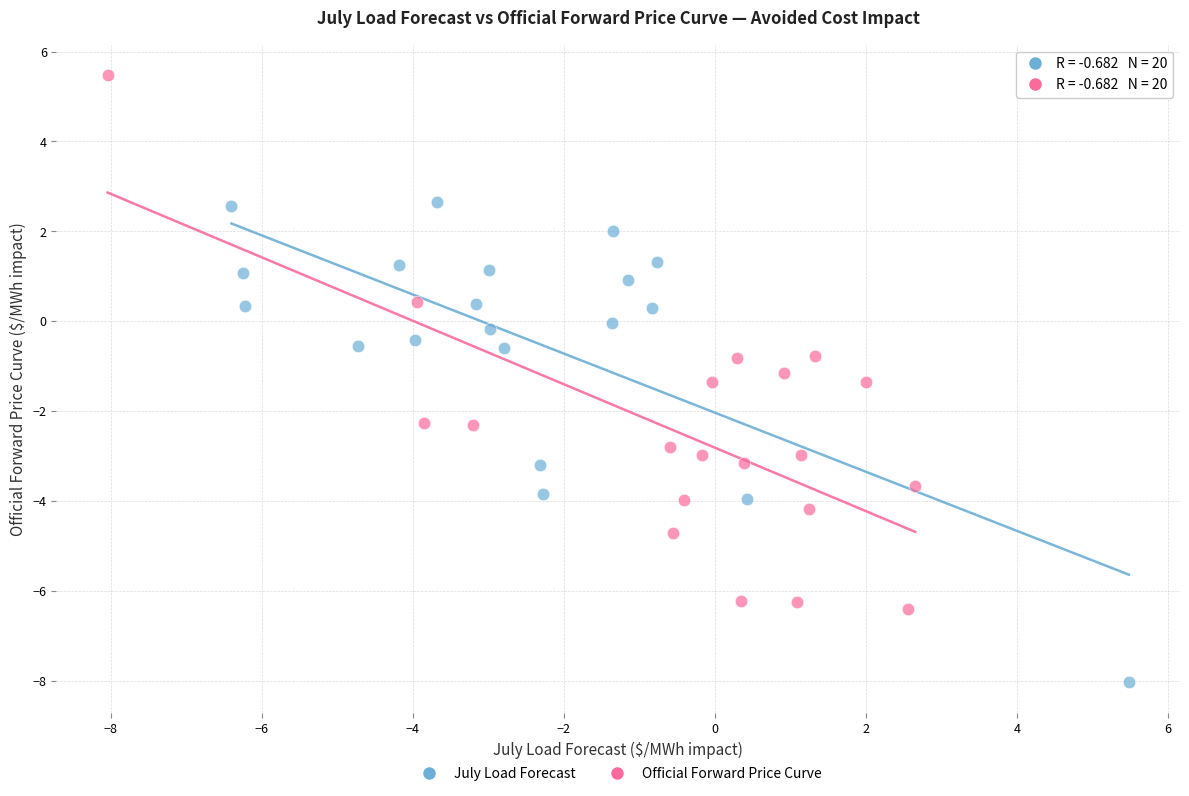

Which series has the largest Y range (max minus min)?

Official Forward Price Curve